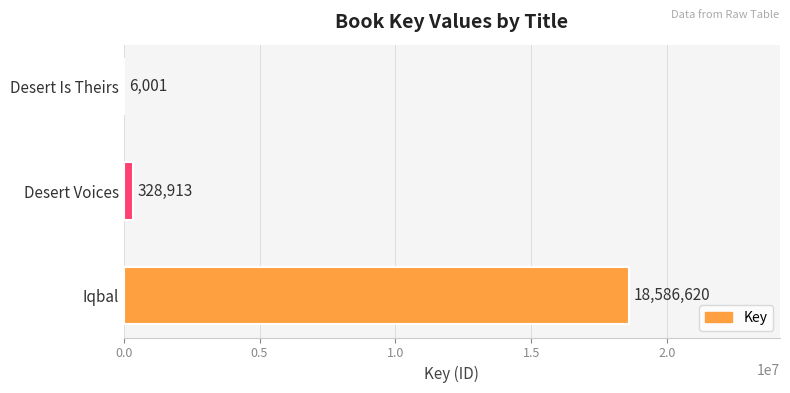

The value at Iqbal is 18586620. True or false?

True